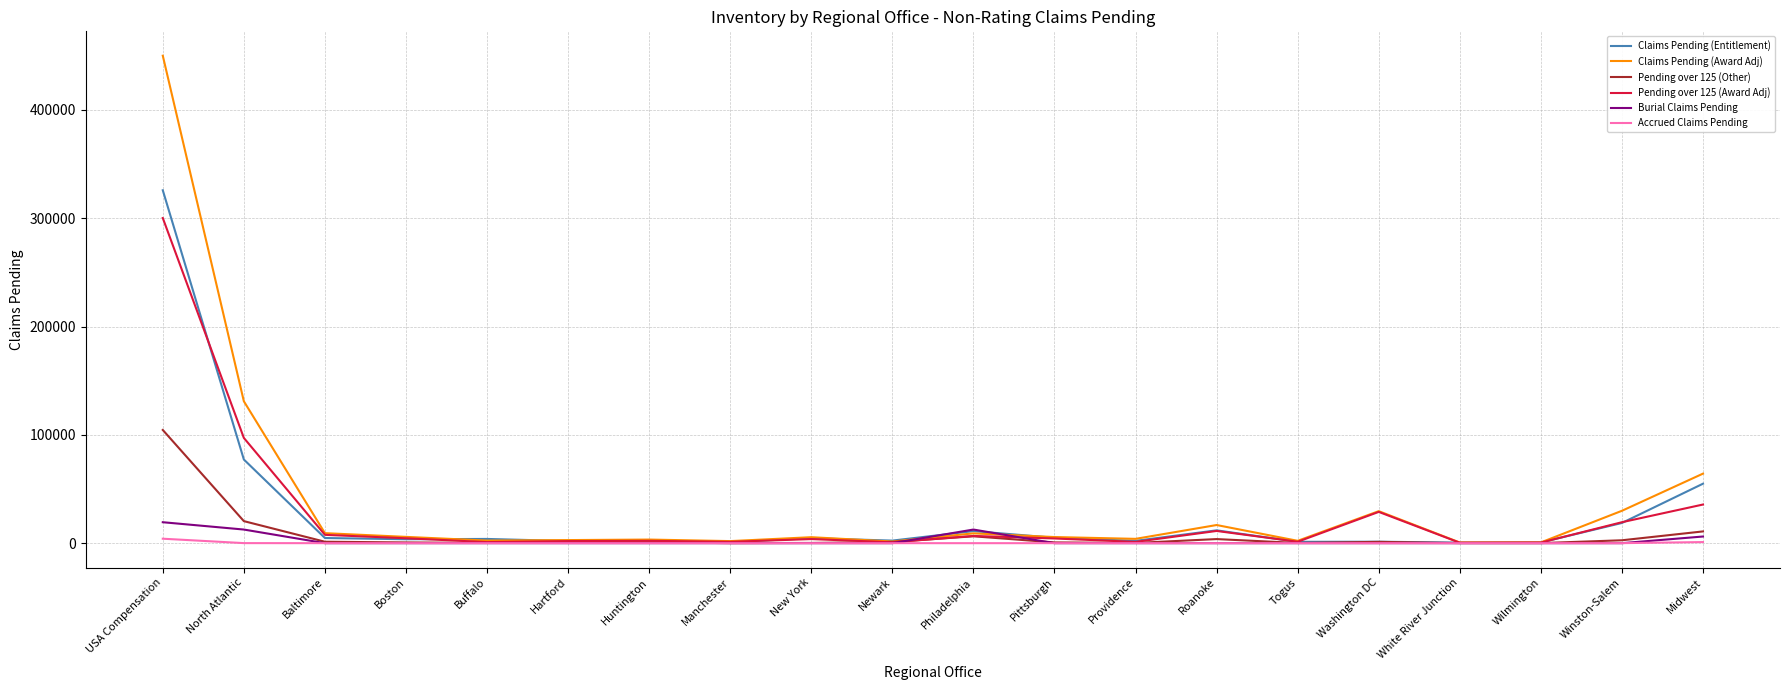

What is the greatest value displayed?

449970